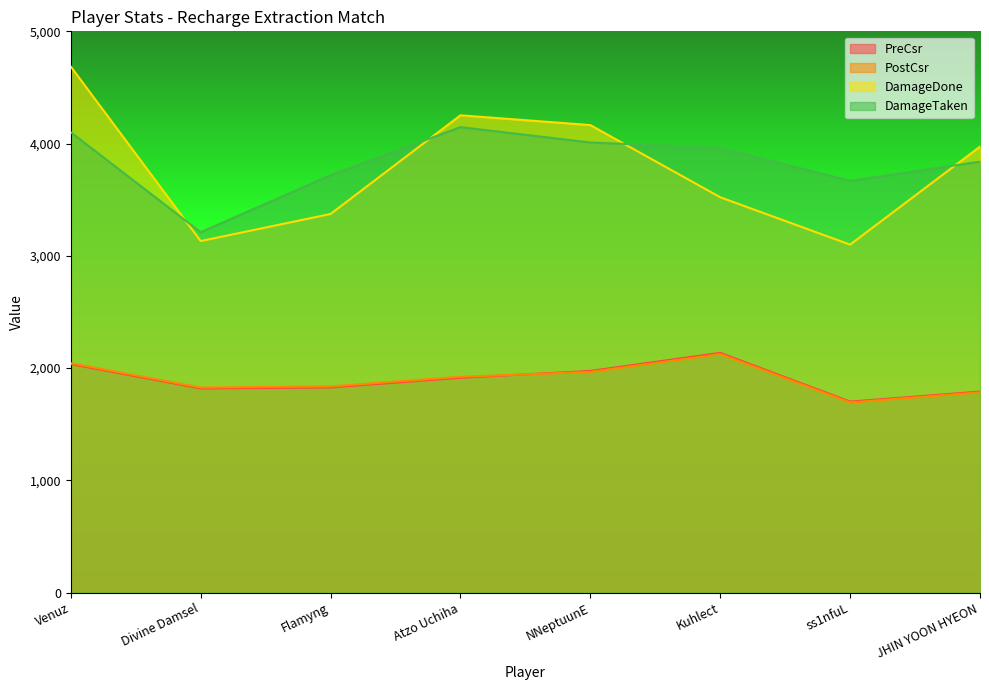

What are all the series names shown in the legend?

PreCsr, PostCsr, DamageDone, DamageTaken